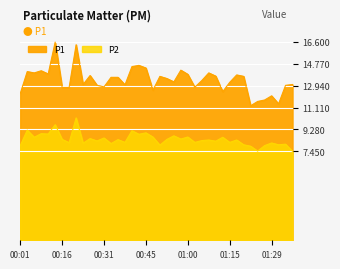

How many categories are shown in the chart?

40